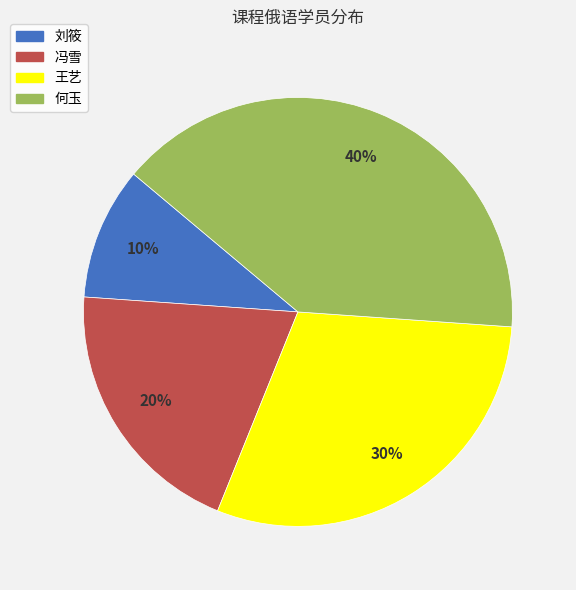

Count the number of slices in the pie.

4